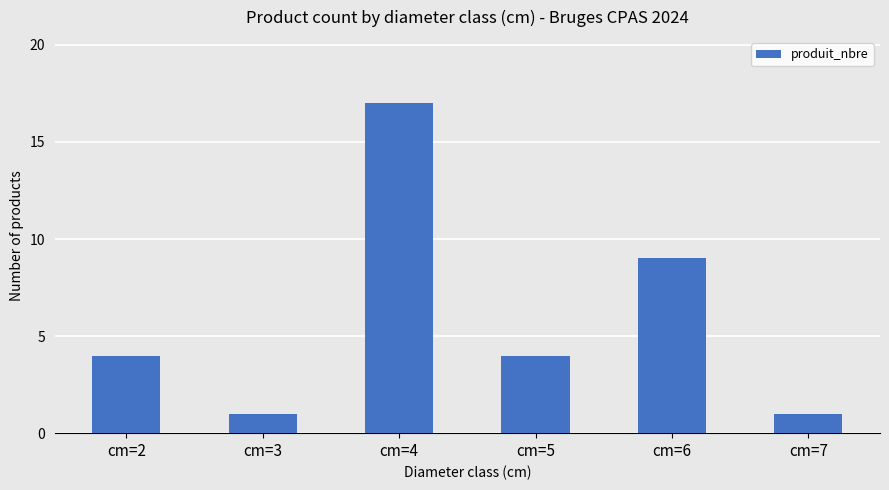

What is the minimum value shown in the chart?

1